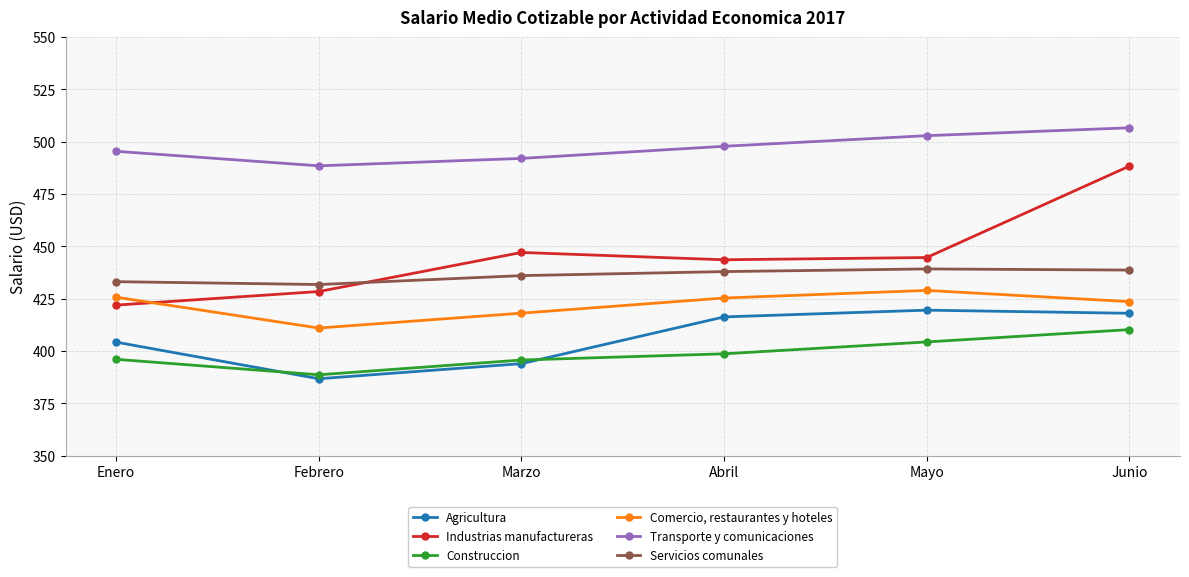

What is the greatest value displayed?

506.6